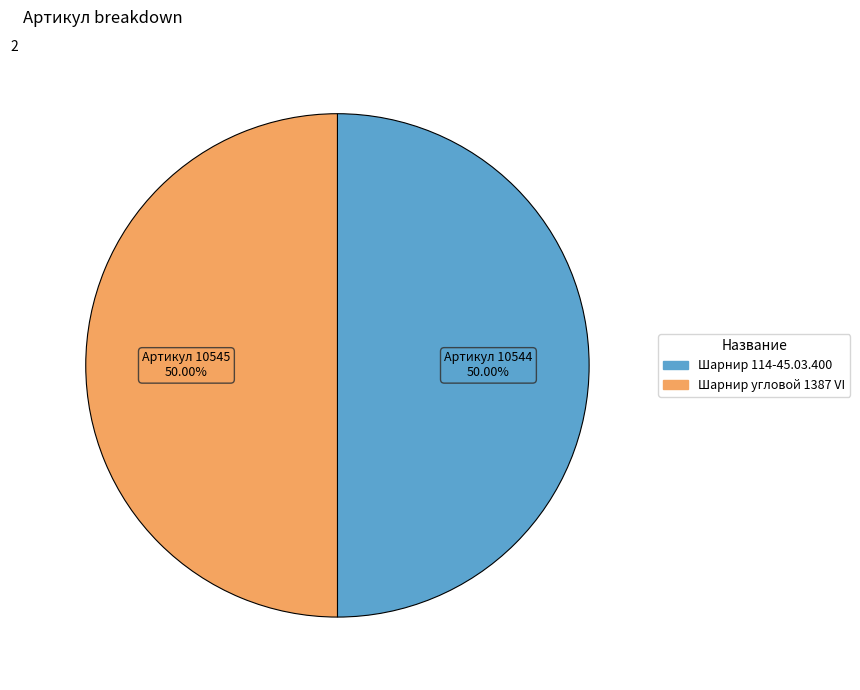

The Шарнир 114-45.03.400 slice represents 50% of the pie. True or false?

True